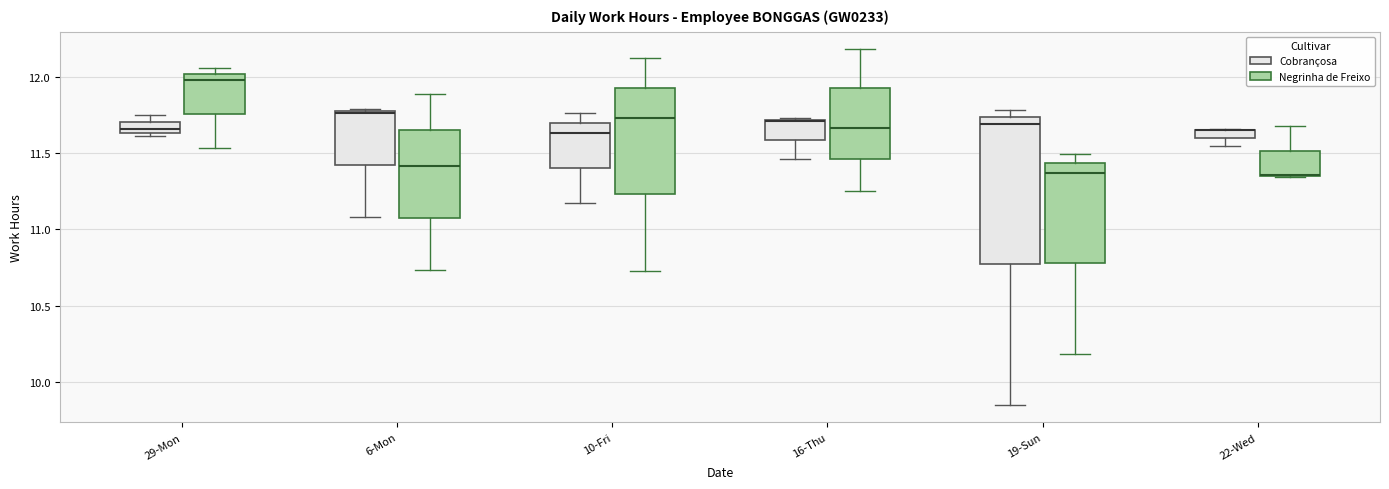

Comparing the boxes themselves (not the whiskers), which one is the tallest?

19-Sun (Cobrançosa)